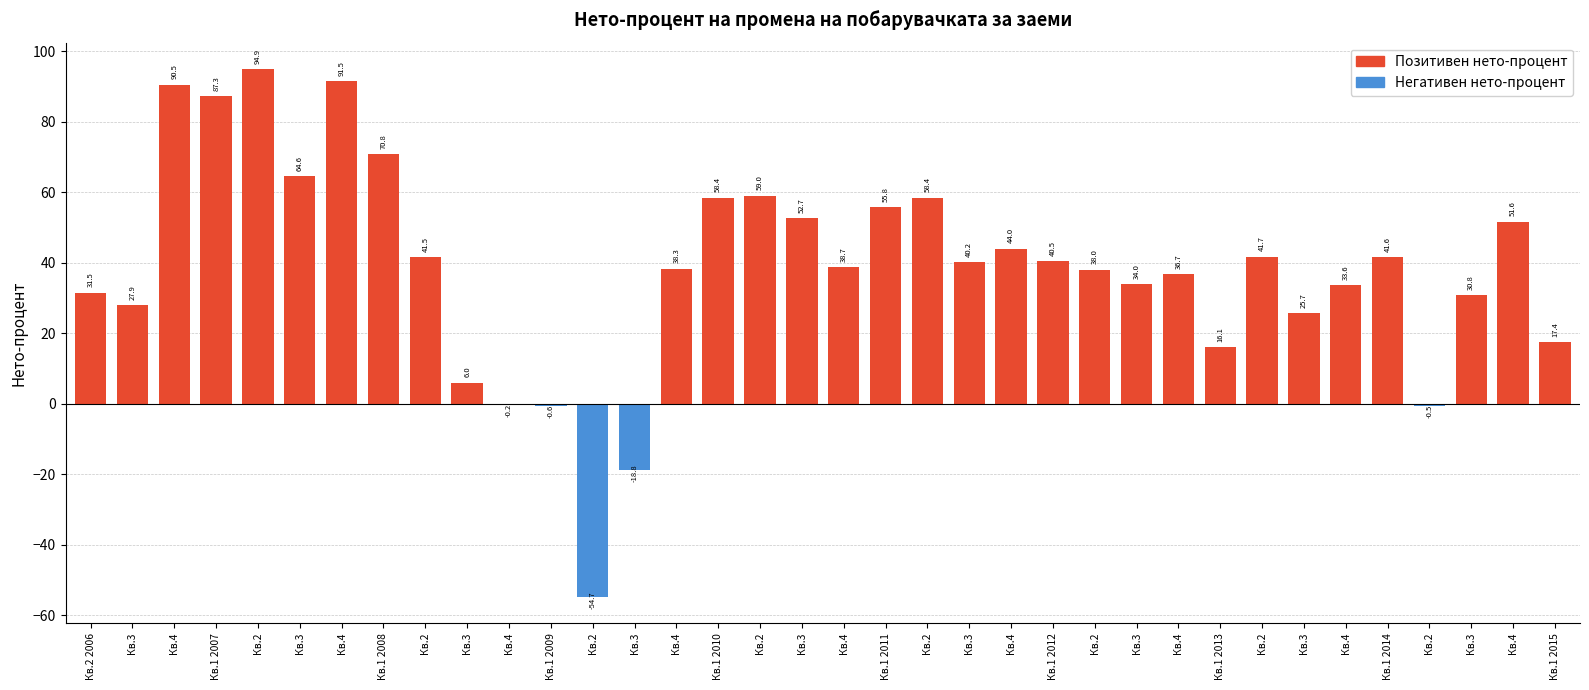

Is it true that the value at Кв.4 is 33.6?

True